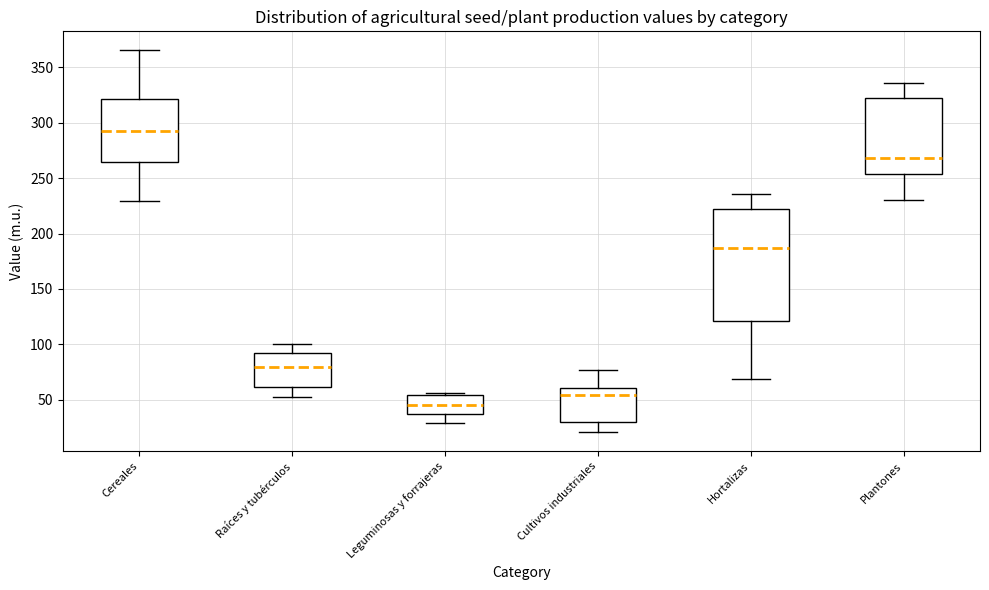

Where does the lower whisker of the box for Hortalizas end on the y-axis? The values are not printed on the chart, so give them approximately, as read against the axis.

70